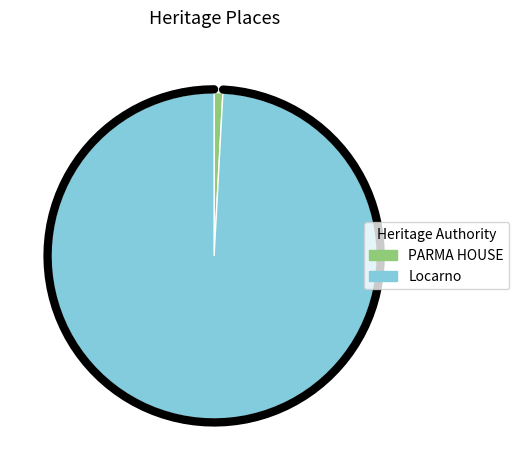

What portion of the pie excludes Locarno?

0.9%